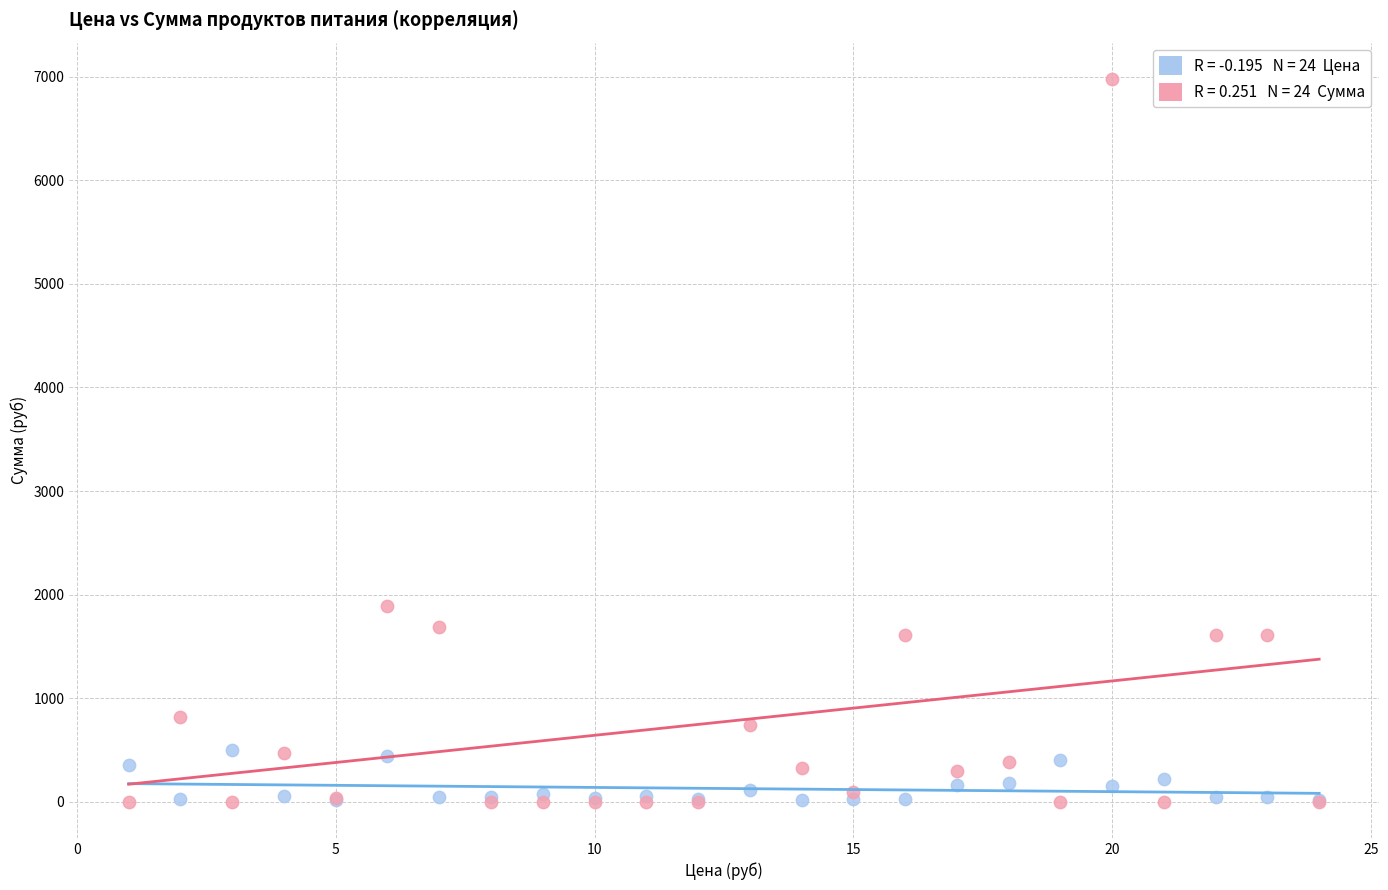

Across all series, what Y value is closest to 3490?

1885.5